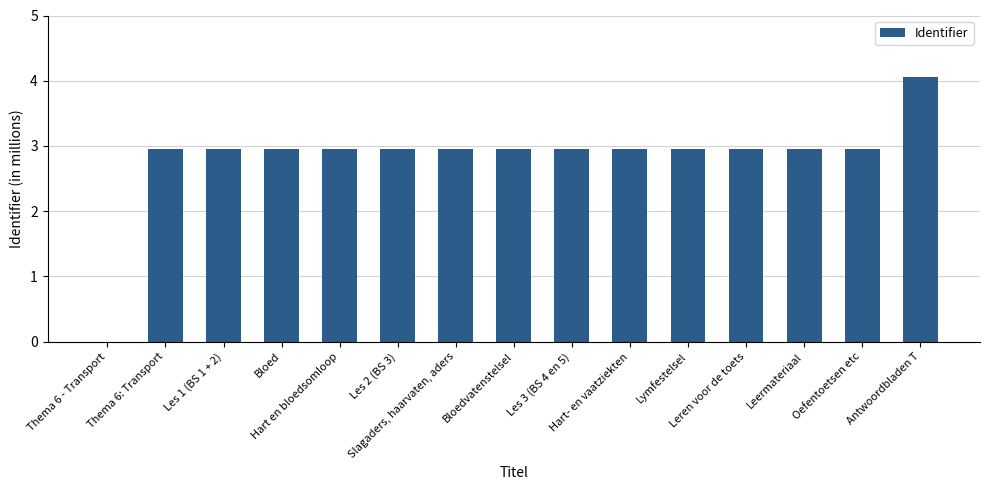

What is the maximum value shown in the chart?

4.1